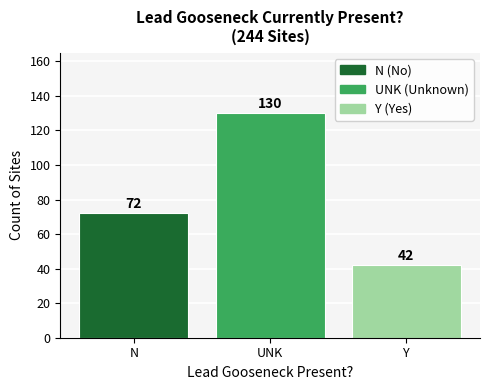

Reading left to right, extract all data points from this chart.

N=72	UNK=130	Y=42